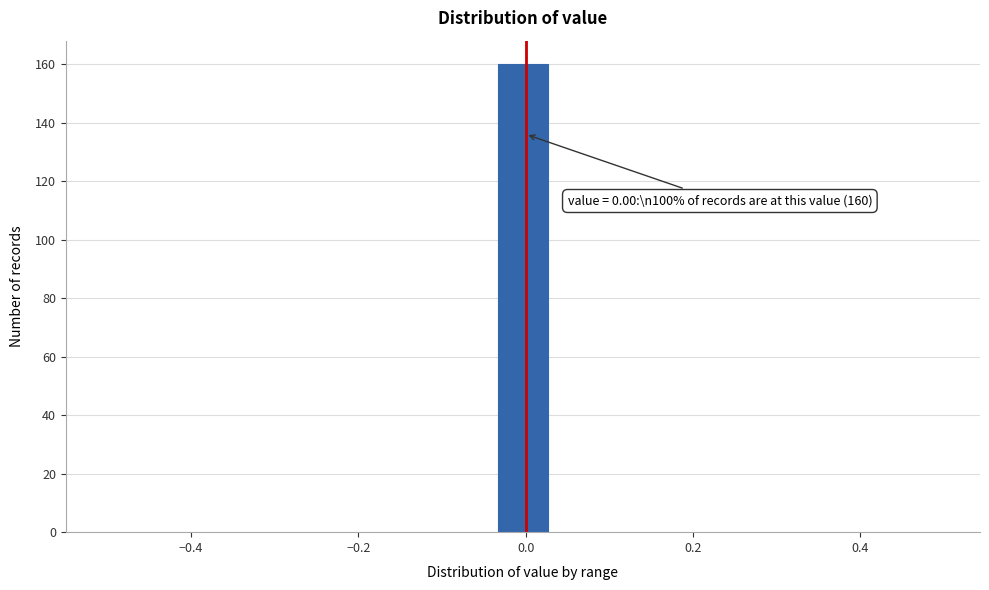

Around what value on the x-axis is the tallest bar? Give the approximate position of its centre, as read against the axis.

0.00